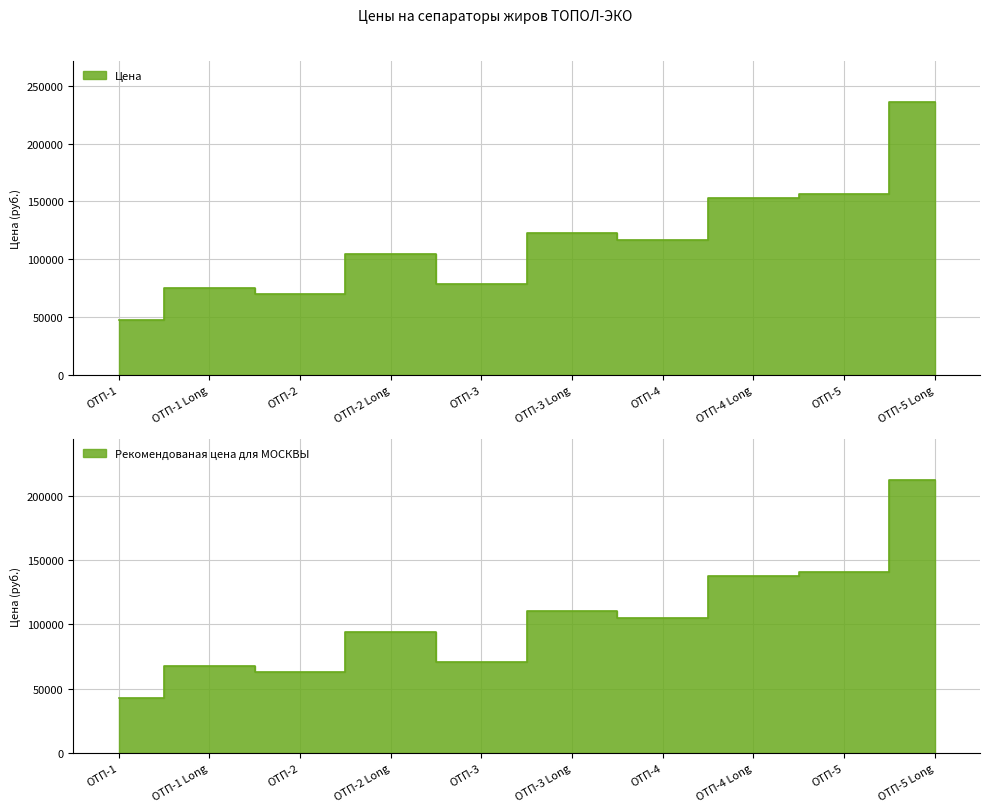

Reading left to right, list all the values displayed in this chart.

Цена: 47300	74900	69900	104500	78700	122700	117000	152900	156700	235900
Рекомендованая цена для МОСКВЫ: 42570	67410	62910	94050	70830	110430	105300	137610	141030	212310